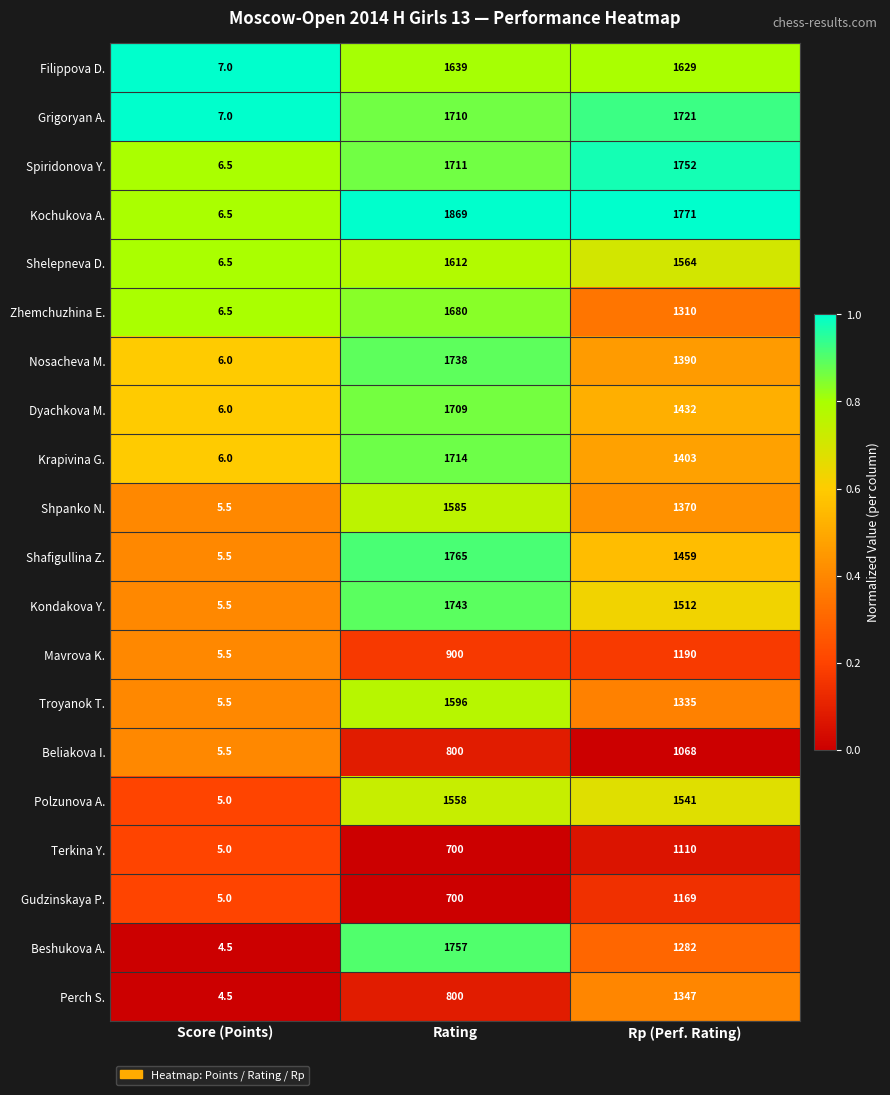

Which series has the widest spread of values?

Kochukova A.